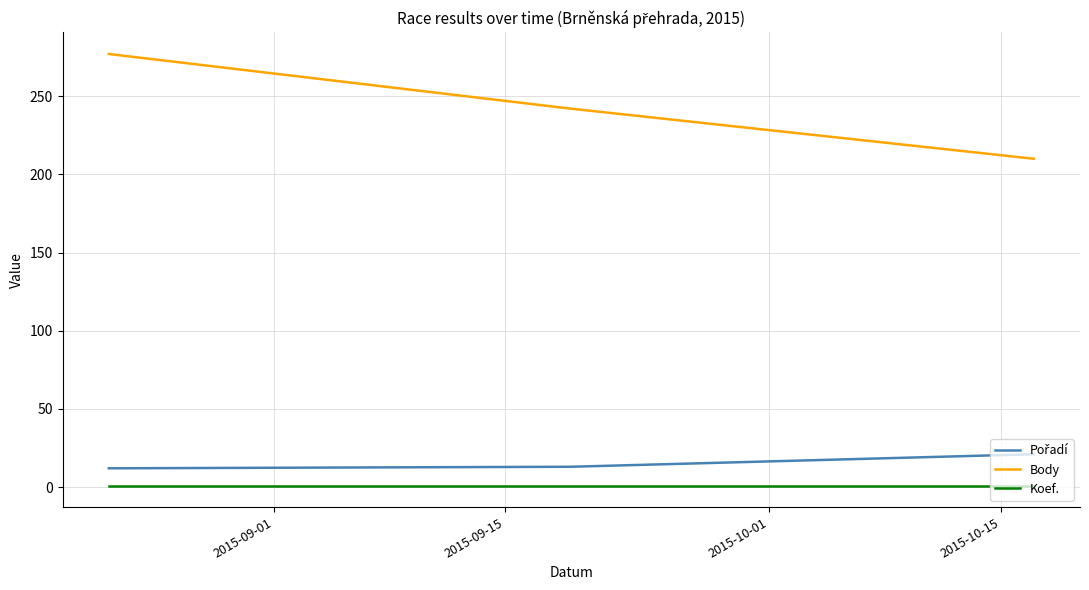

Which series has the largest range (max minus min)?

Body